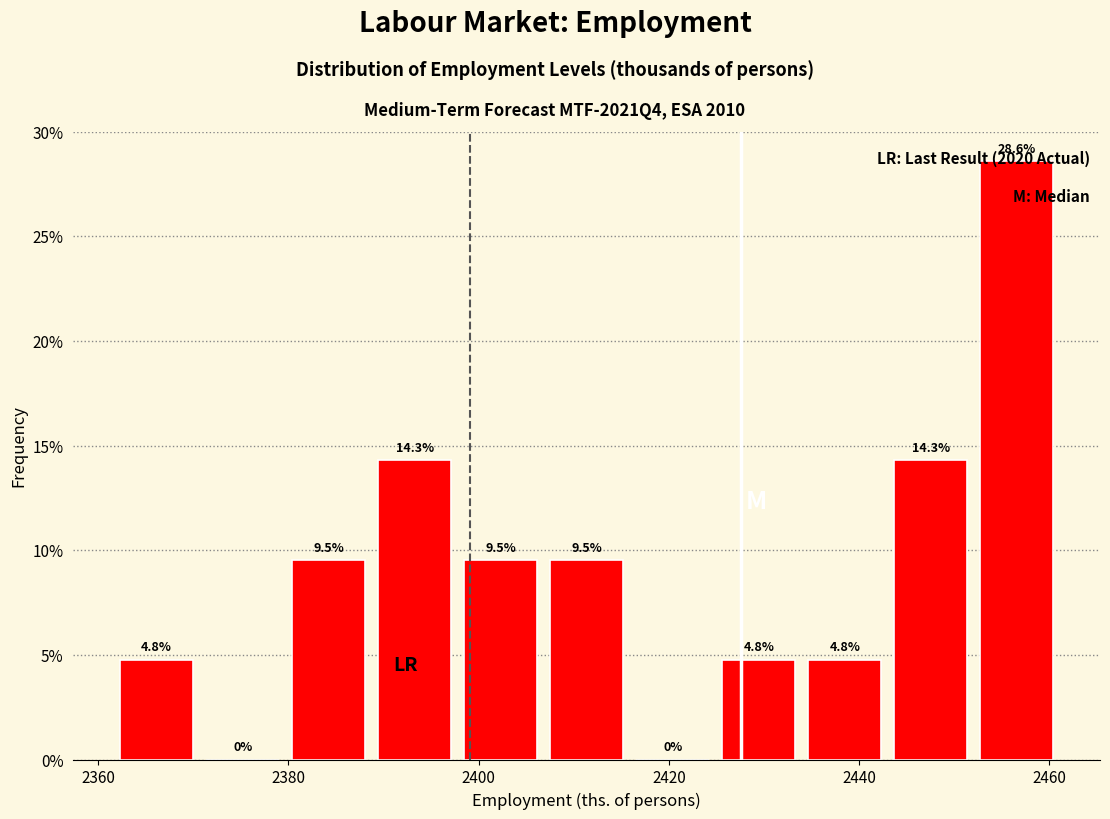

Reading left to right, transcribe this chart: for each bar, give the range it covers on the x-axis and its height. The bar edges are not printed on the chart, so give them approximately, as read against the axis.

2362 to 2370: 4.8
2370 to 2380: 0.0
2380 to 2388: 9.5
2388 to 2398: 14.3
2398 to 2406: 9.5
2406 to 2416: 9.5
2416 to 2424: 0.0
2424 to 2434: 4.8
2434 to 2444: 4.8
2444 to 2452: 14.3
2452 to 2462: 28.6